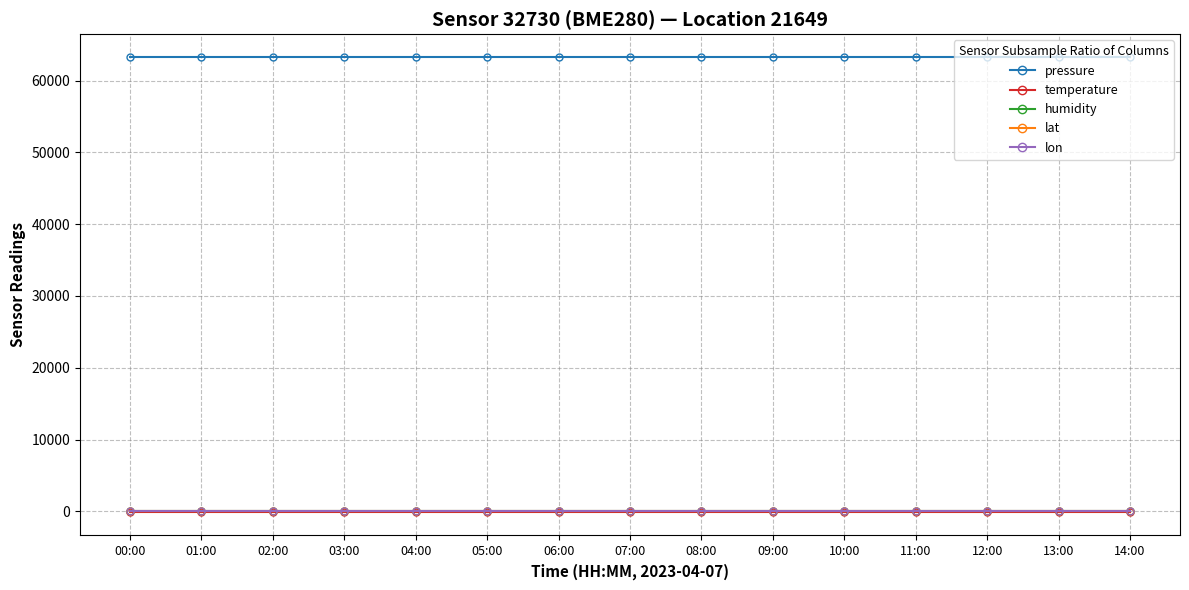

What position from the left is 03:00?

4